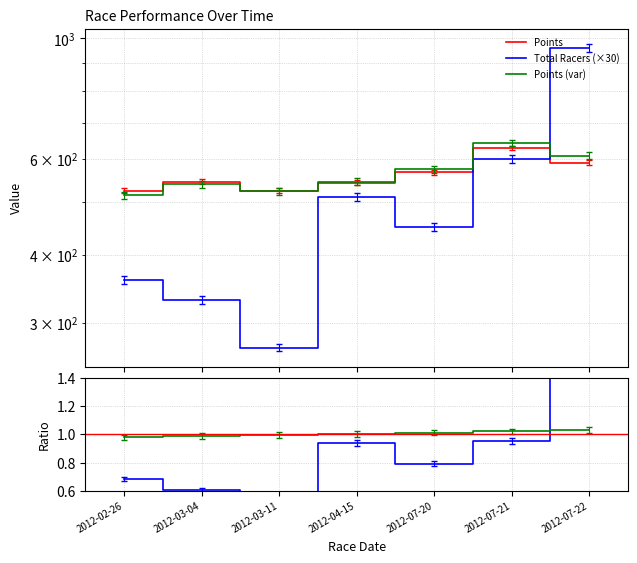

What is the value of the Total Racers (×30) point at the 4th from the left?

510.0